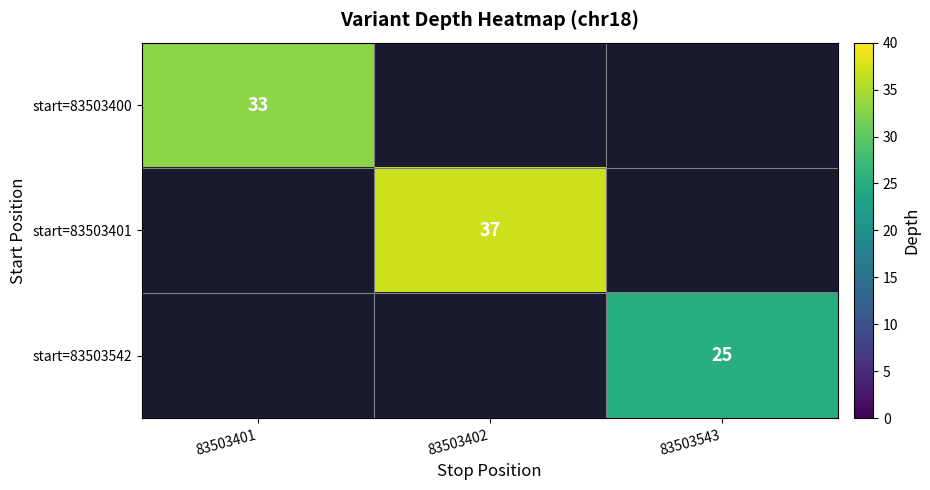

The value of start=83503542 at 83503543 is 42. True or false?

False